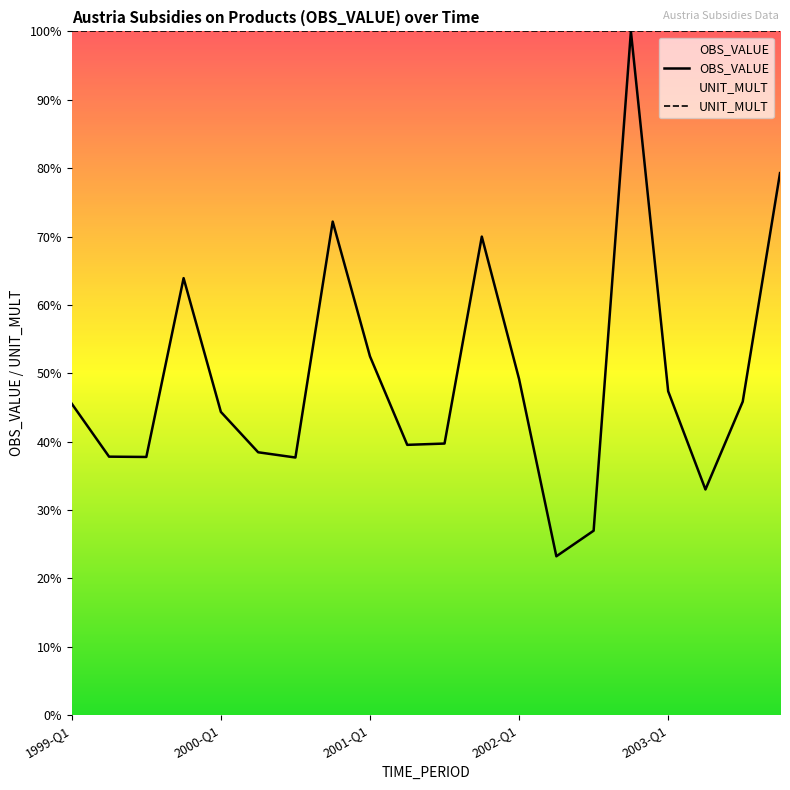

How many data points are above 45?

10